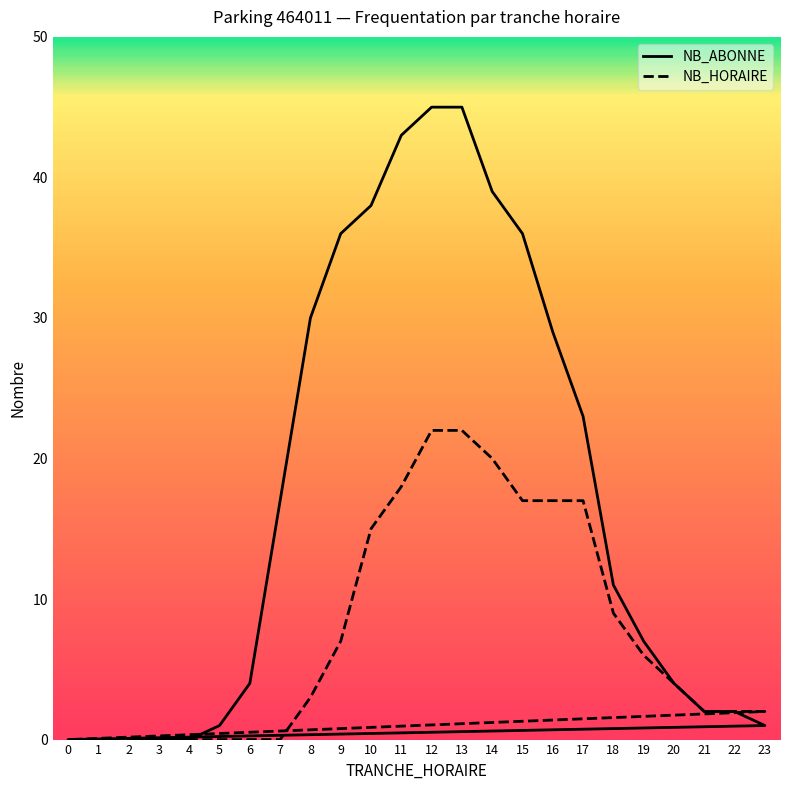

Does the chart display data point markers on the line(s)?

No